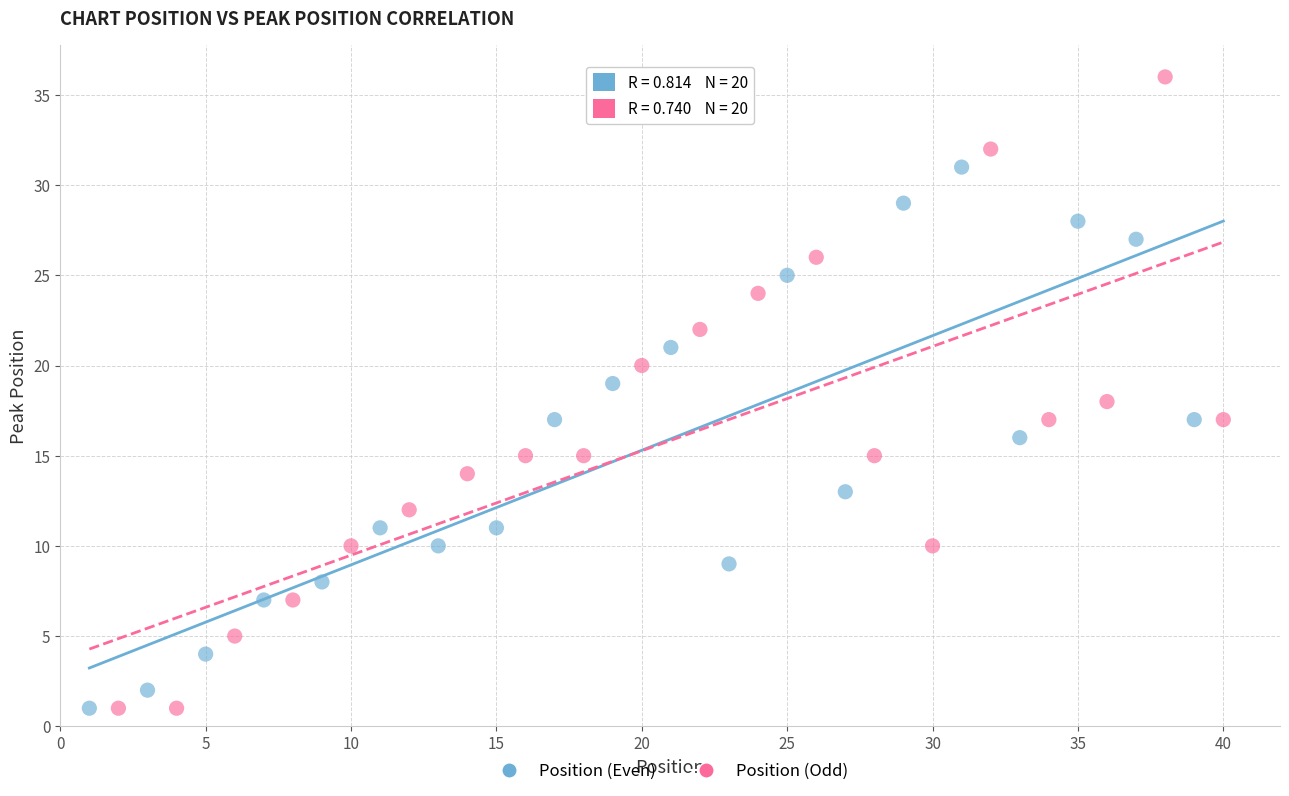

Which series contains the highest Y value?

Position (Odd)